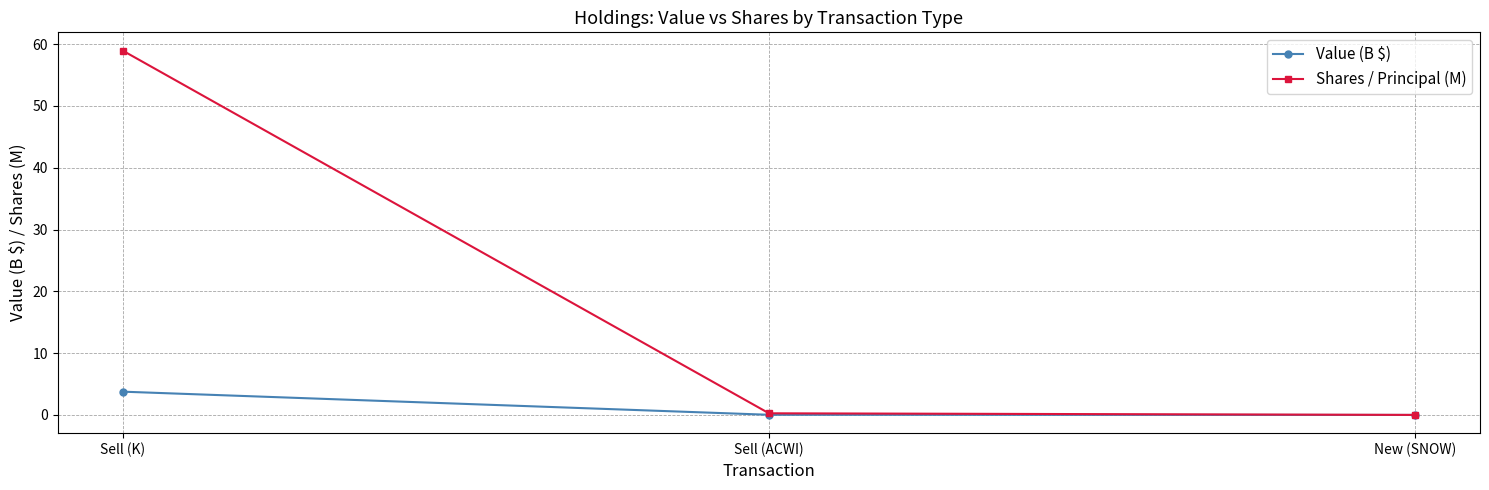

Which series has the largest range (max minus min)?

Shares / Principal (M)